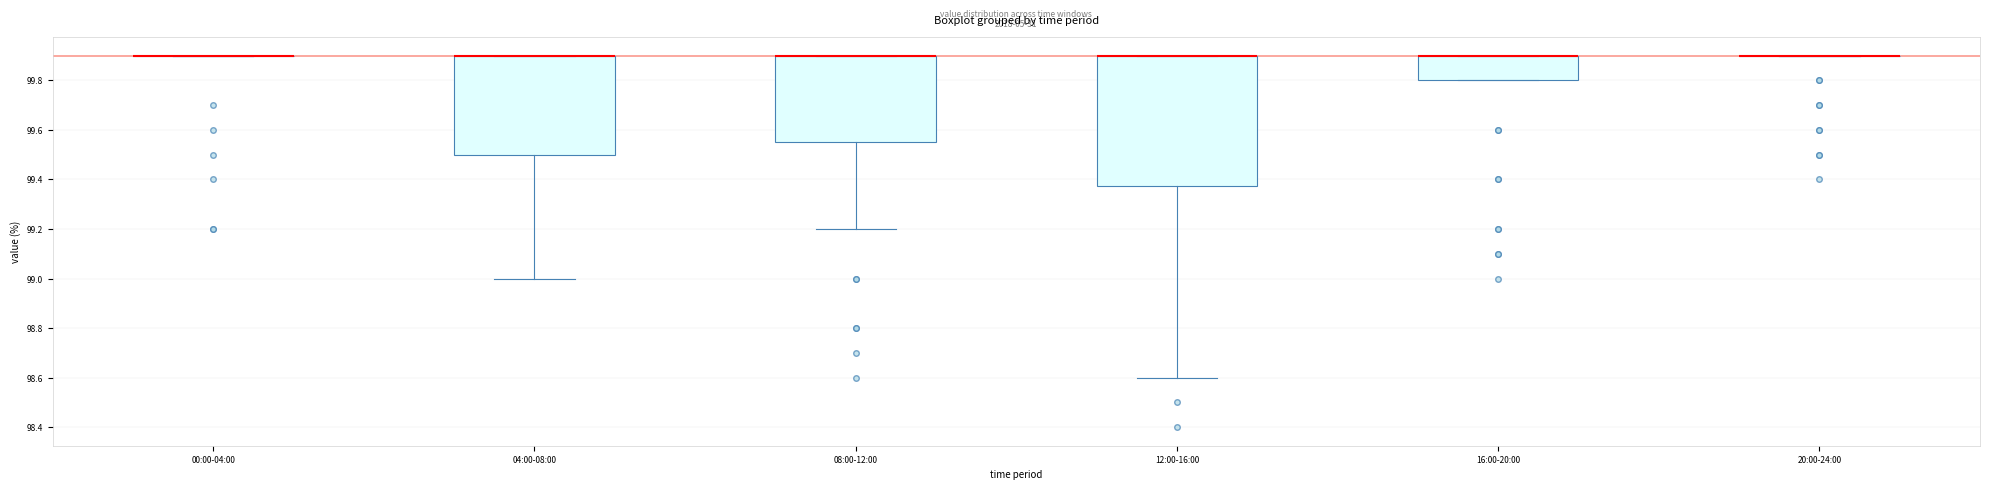

Reading left to right, transcribe this box plot: for each box, give where its median line is, the range the box spans, and where its two whiskers end, as read against the y-axis. The values are not printed on the chart, so give them approximately, as read against the axis.

00:00-04:00: box collapsed to a line at 99.90, whiskers 99.90 to 99.90
04:00-08:00: median 99.90 (drawn on the box's upper edge), box 99.50 to 99.90, whiskers 99.00 to 99.90
08:00-12:00: median 99.90 (drawn on the box's upper edge), box 99.56 to 99.90, whiskers 99.20 to 99.90
12:00-16:00: median 99.90 (drawn on the box's upper edge), box 99.38 to 99.90, whiskers 98.60 to 99.90
16:00-20:00: median 99.90 (drawn on the box's upper edge), box 99.80 to 99.90, whiskers 99.80 to 99.90
20:00-24:00: box collapsed to a line at 99.90, whiskers 99.90 to 99.90